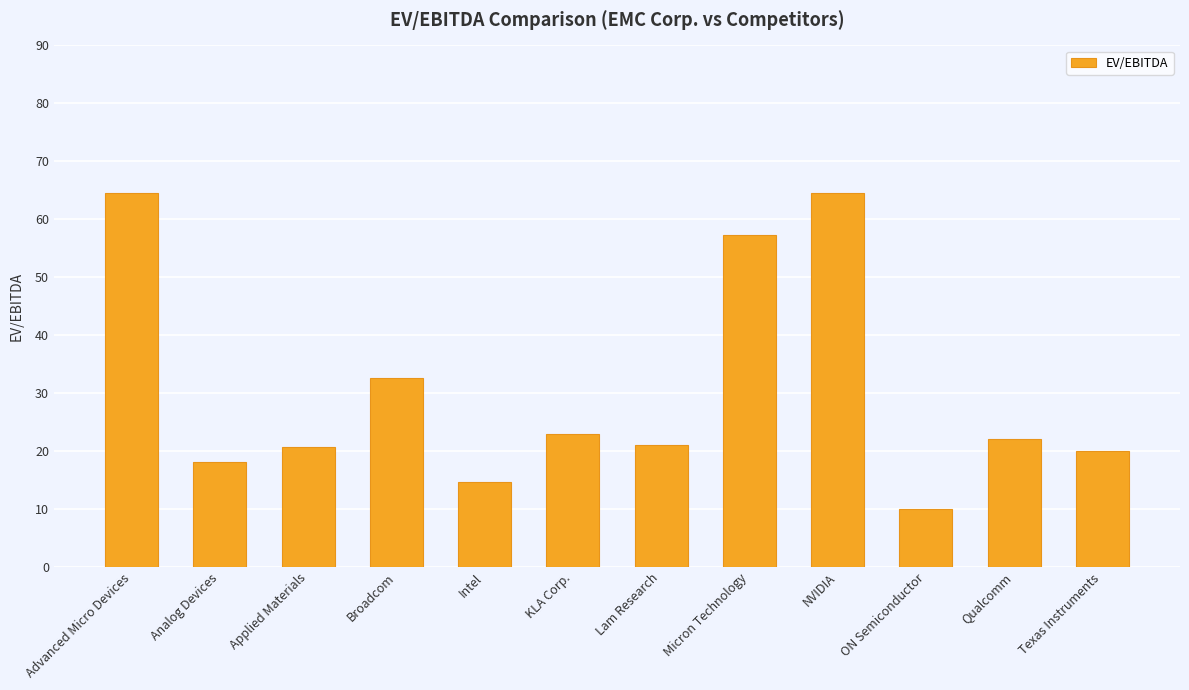

What is the ratio of the value at Lam Research to the value at Applied Materials?

1.0